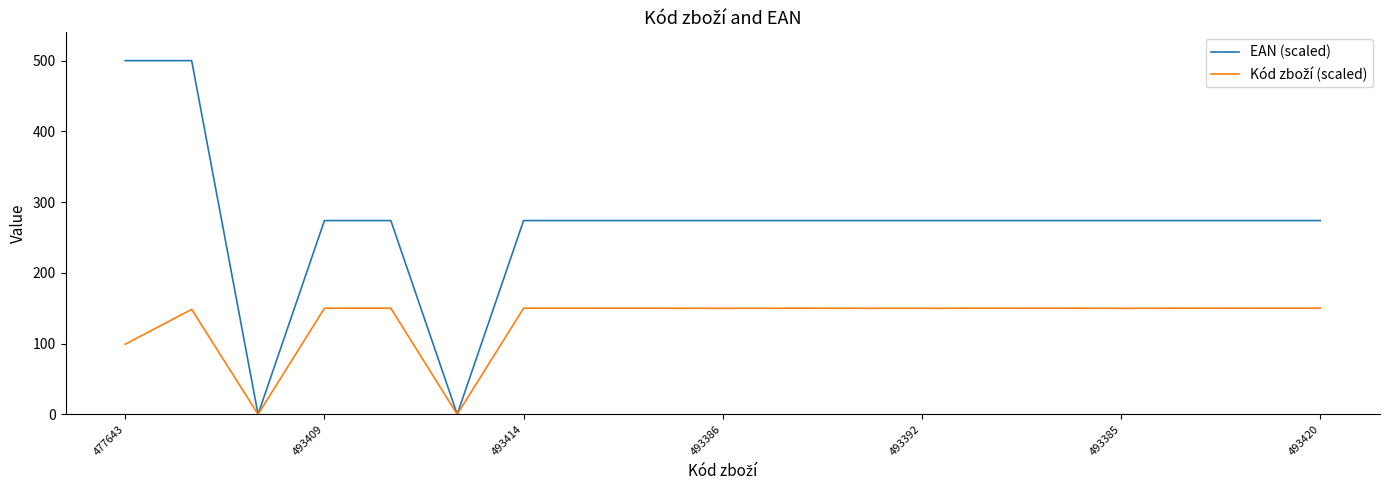

Which series has the largest total across all categories?

EAN (scaled)